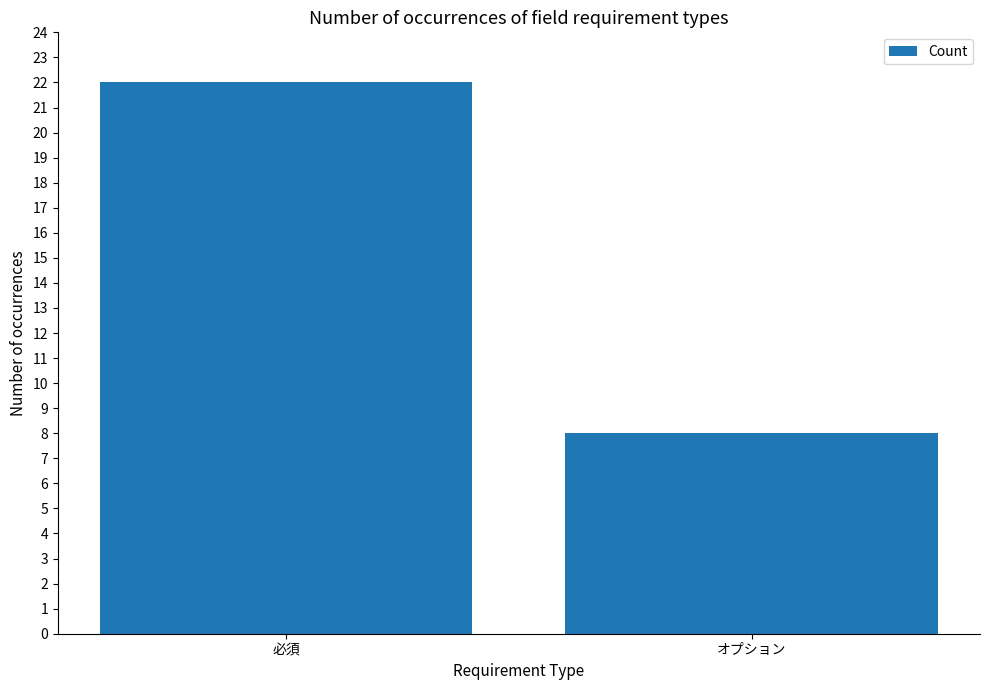

Reading left to right, transcribe all the data shown in this chart.

必須=22	オプション=8